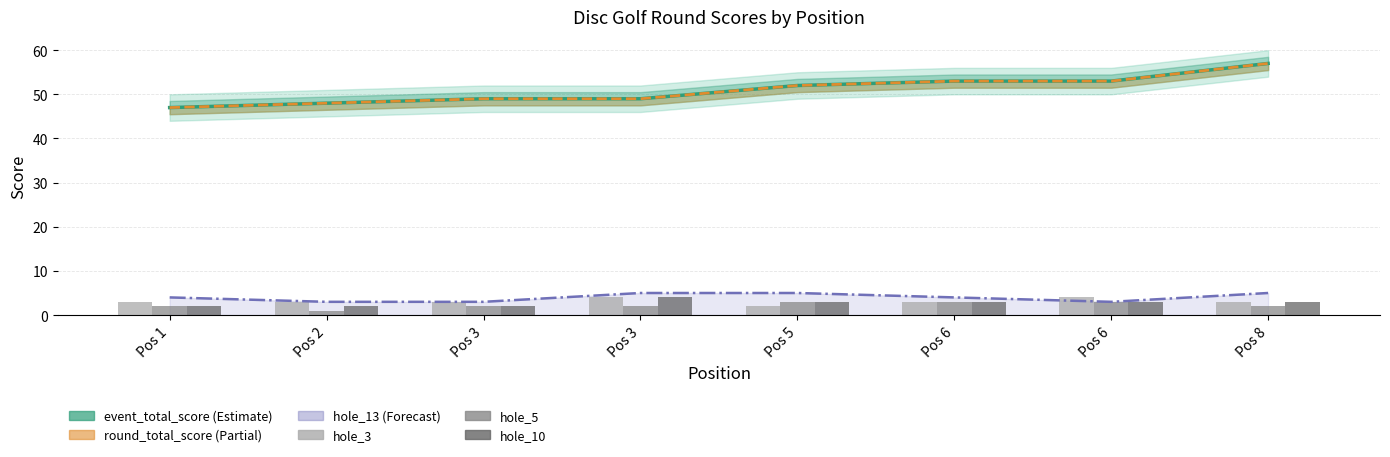

What is the sum of all event_total_score values?

408